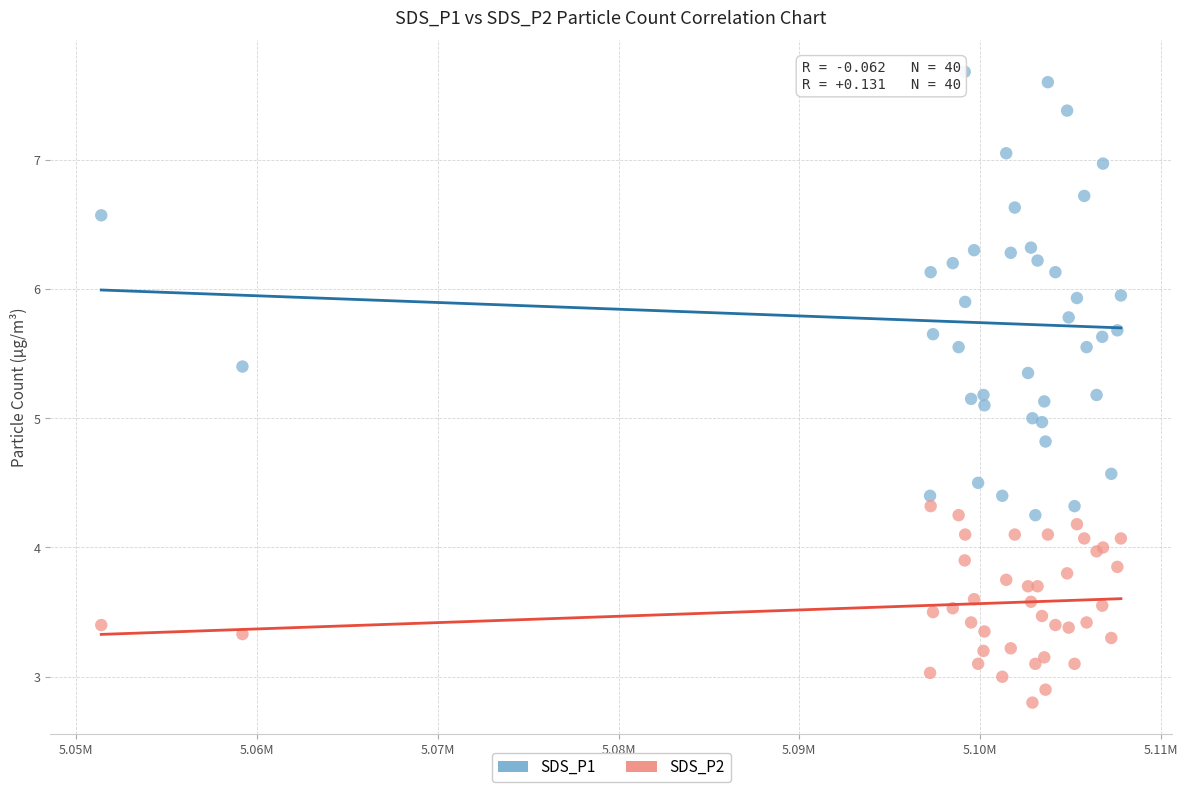

Which series has the largest Y range (max minus min)?

SDS_P1